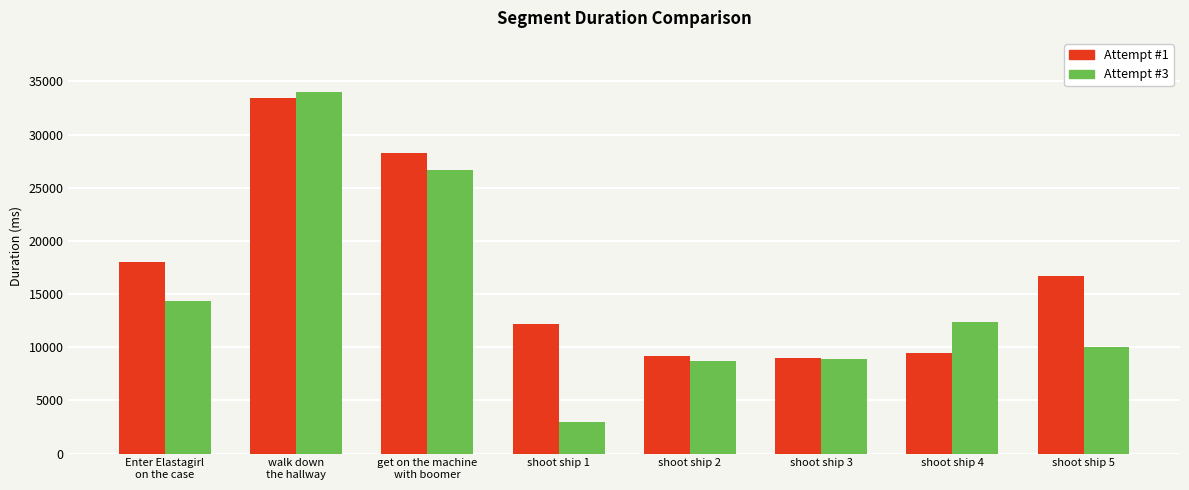

What is the minimum value shown in the chart?

2954